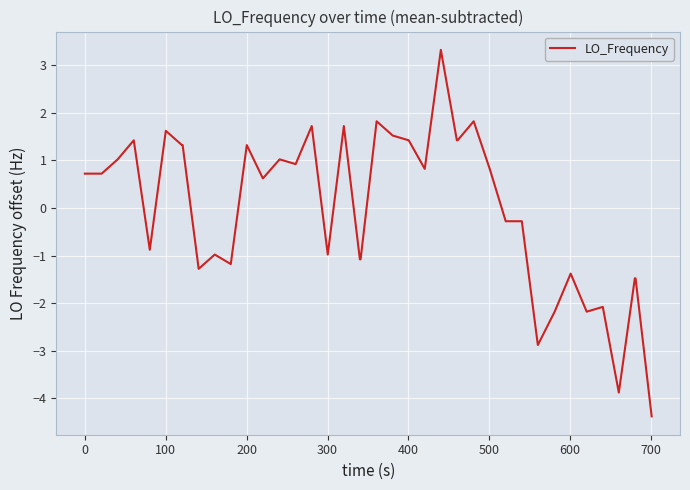

How many lines are shown in the chart?

1